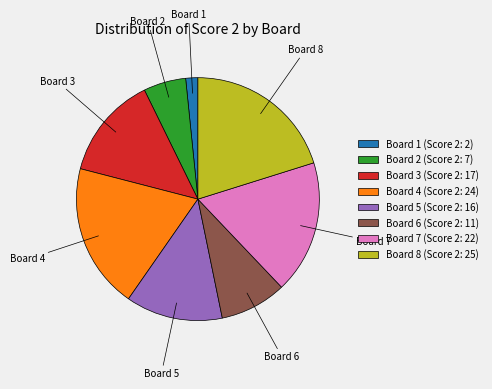

Is it true that Board 3 is 14% of the pie?

True